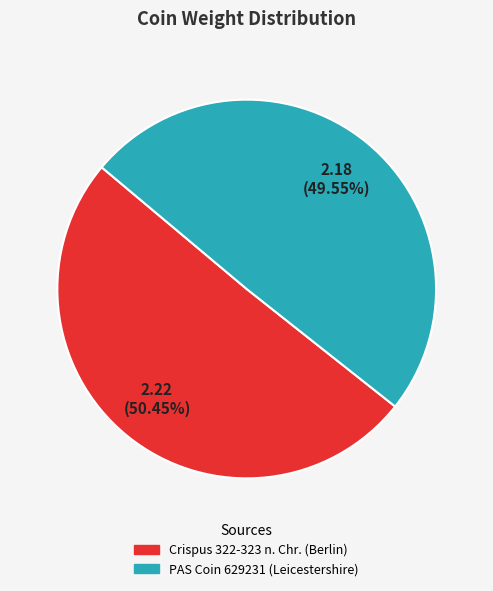

The Crispus 322-323 n. Chr. (Berlin) slice represents 45% of the pie. True or false?

False